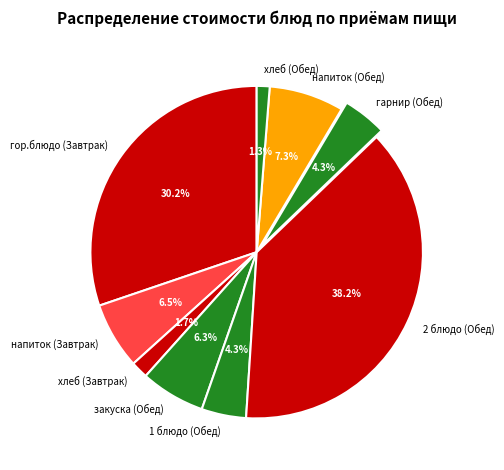

True or false: хлеб (Обед) accounts for 11% of the total.

False